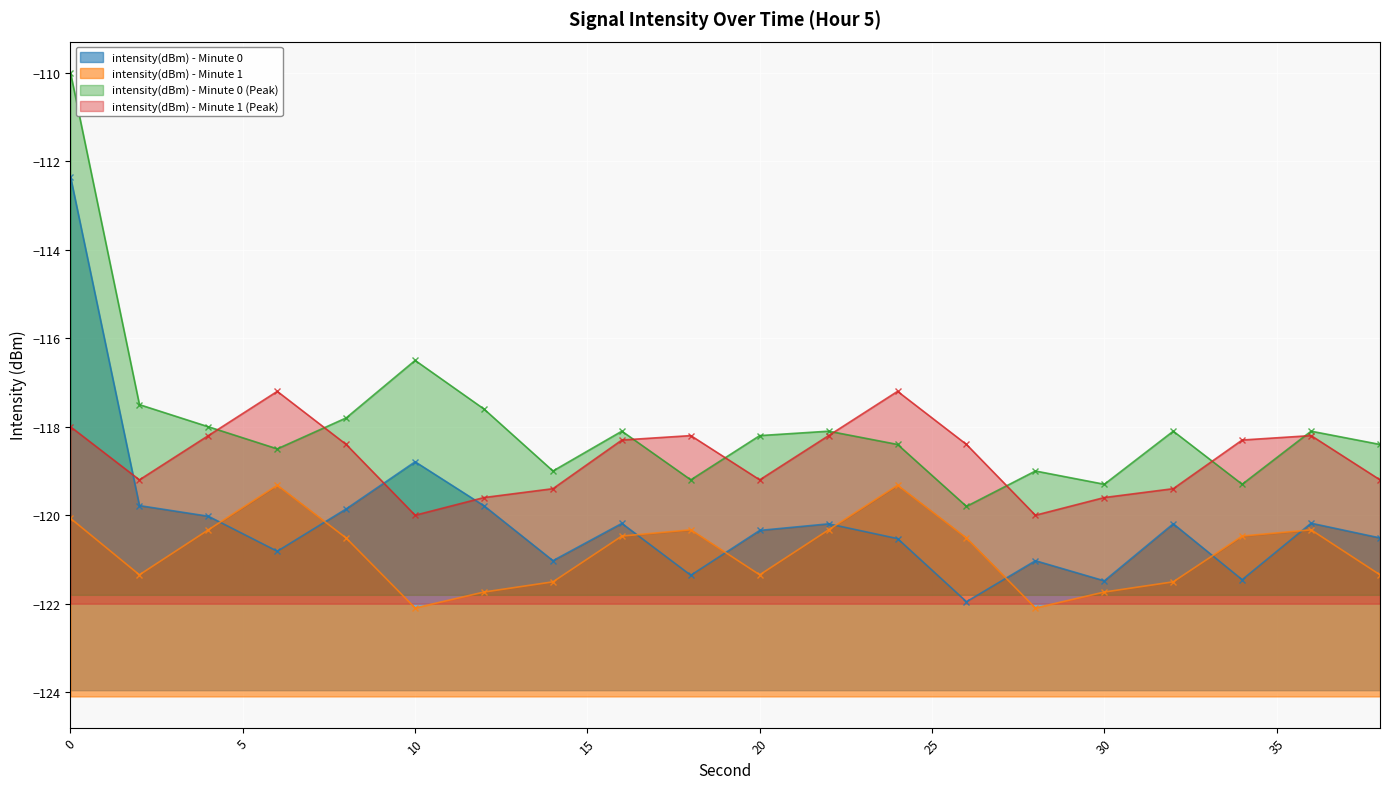

What is the difference between the highest and lowest values at 18?

3.2